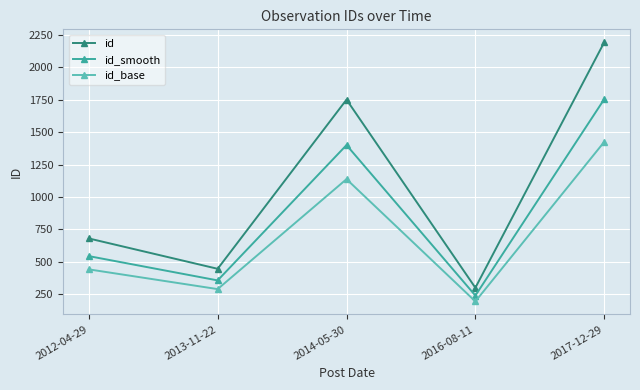

List the series in order of their peak value, lowest first.

id_base, id_smooth, id